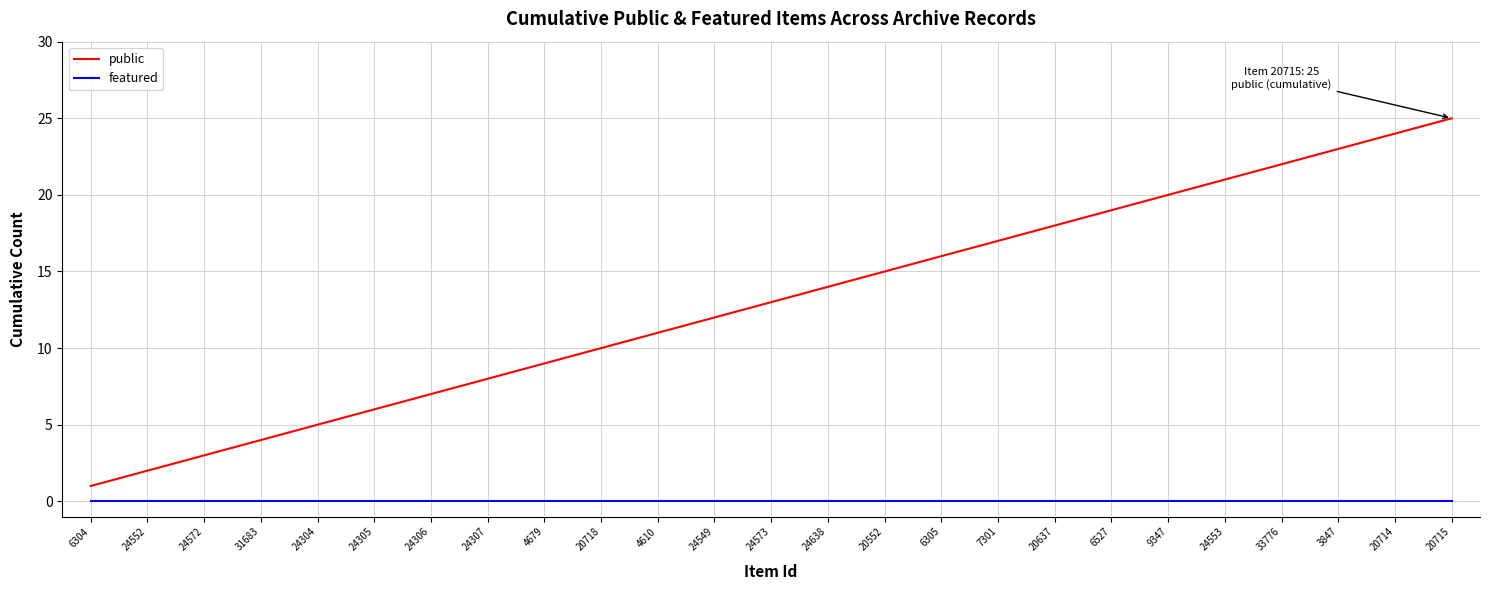

What is the total value across all series at 31683?

4